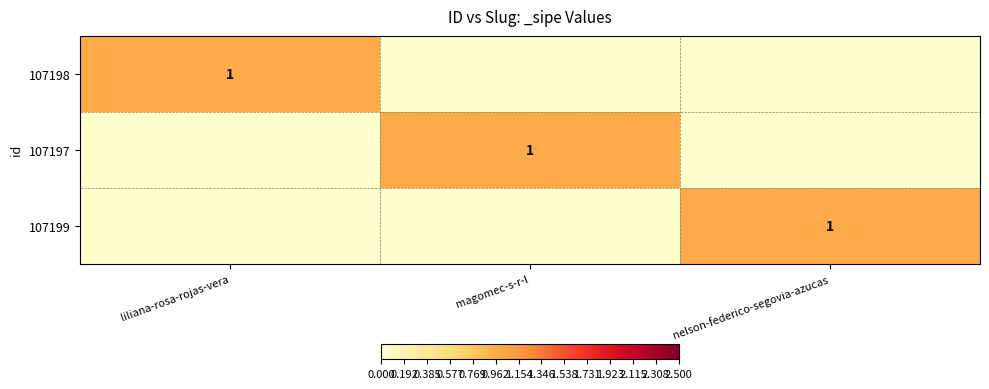

The value of 107198 at liliana-rosa-rojas-vera is 1. True or false?

True